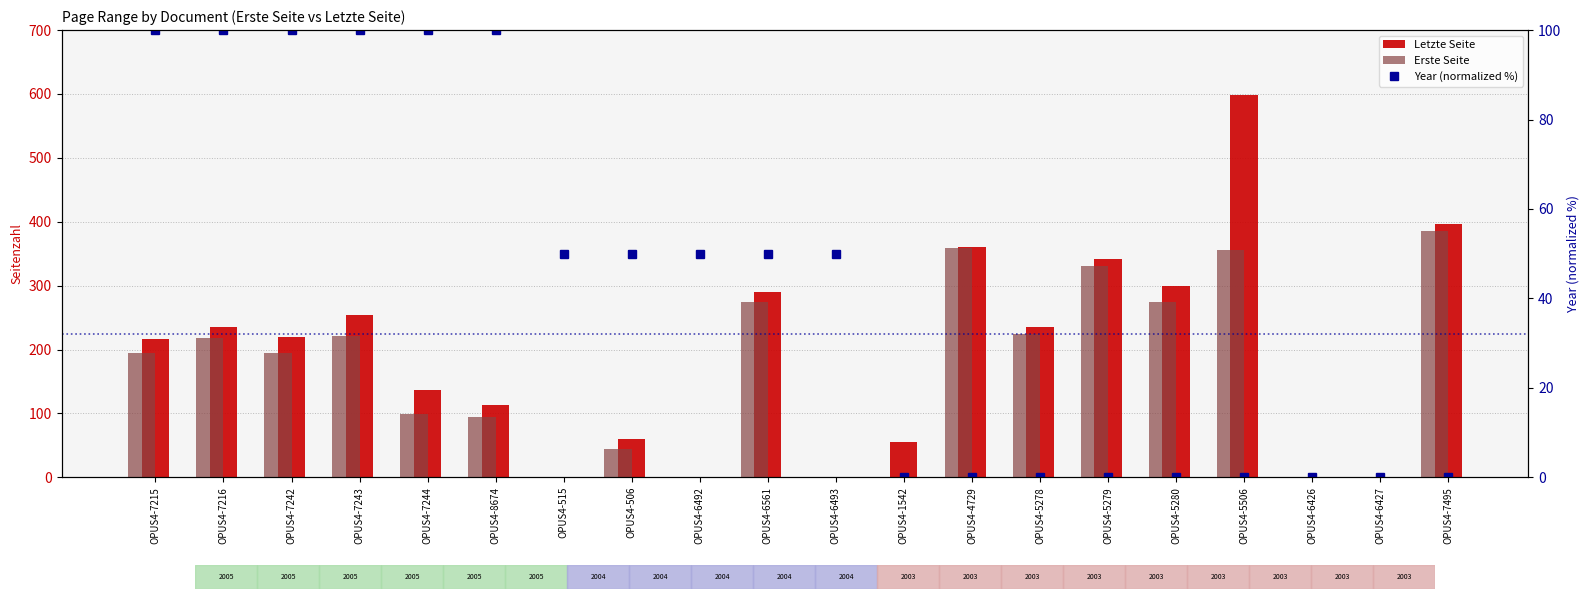

Which series has the widest spread of values?

Letzte Seite